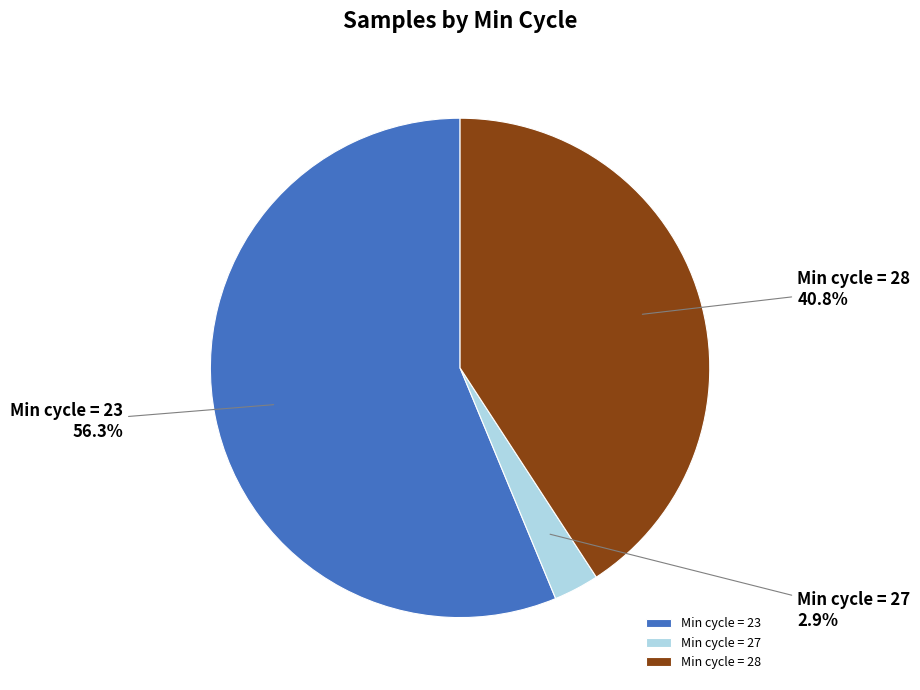

What is the majority slice?

Min cycle = 23